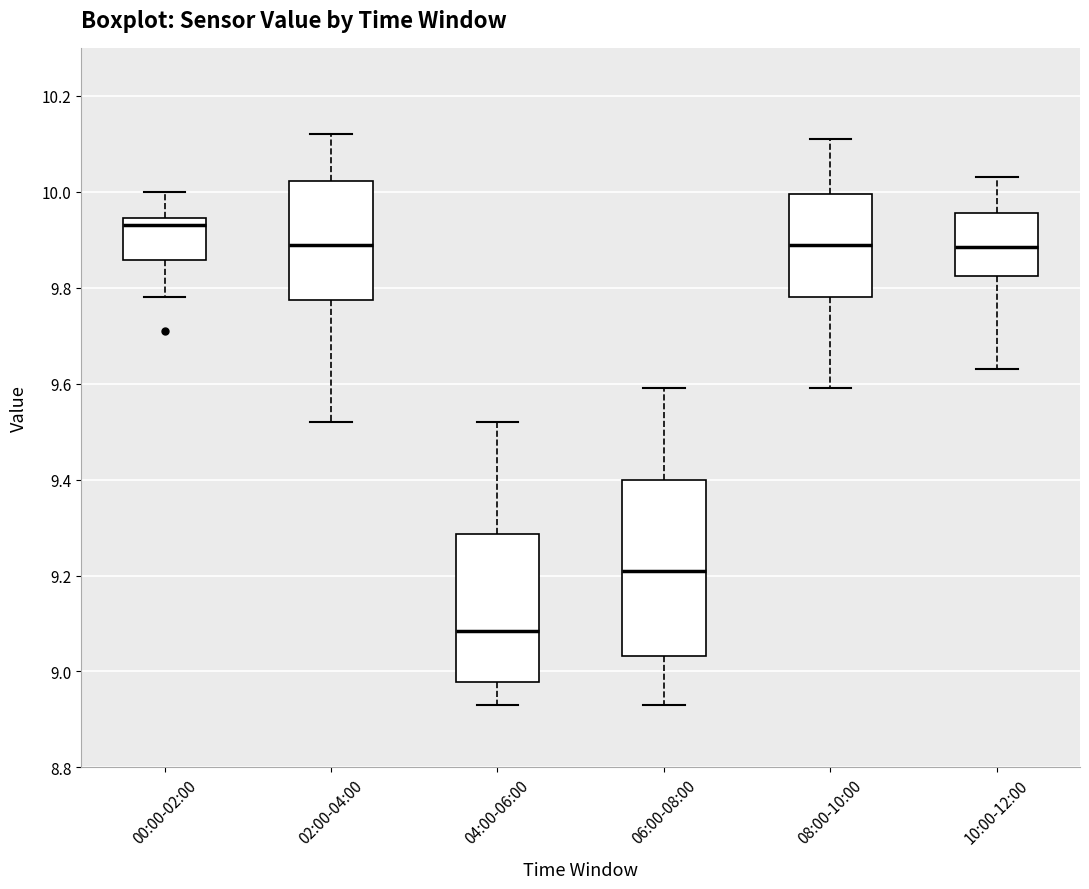

Which box is the tallest, from its lower edge to its upper edge?

06:00-08:00